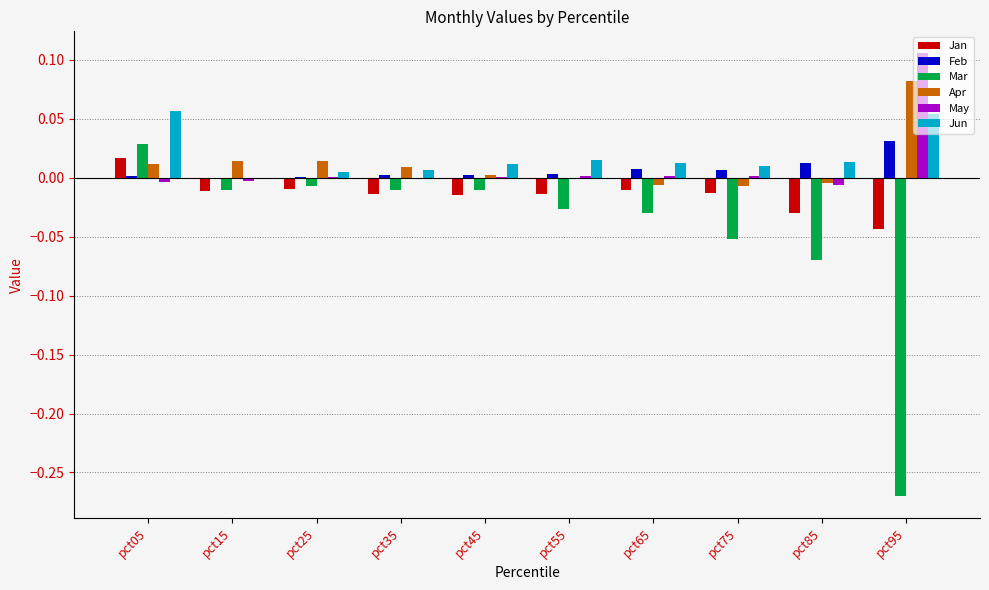

Is it true that May equals 0.0 at pct75?

True